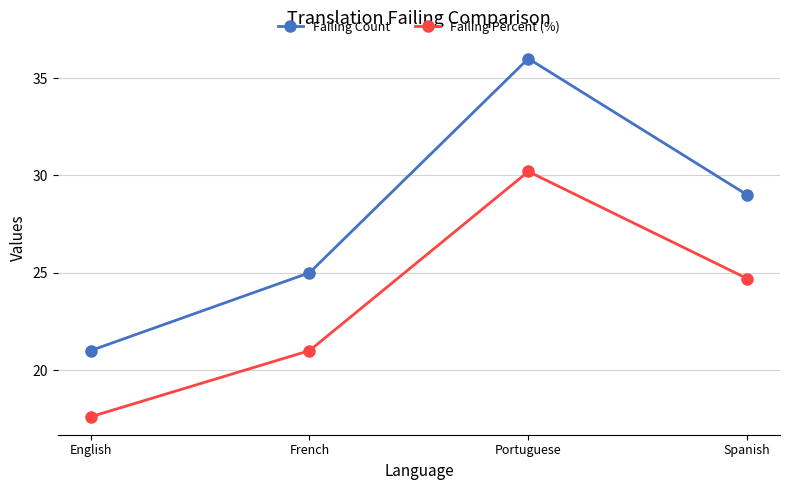

What is the label of the 1st point from the right?

Spanish